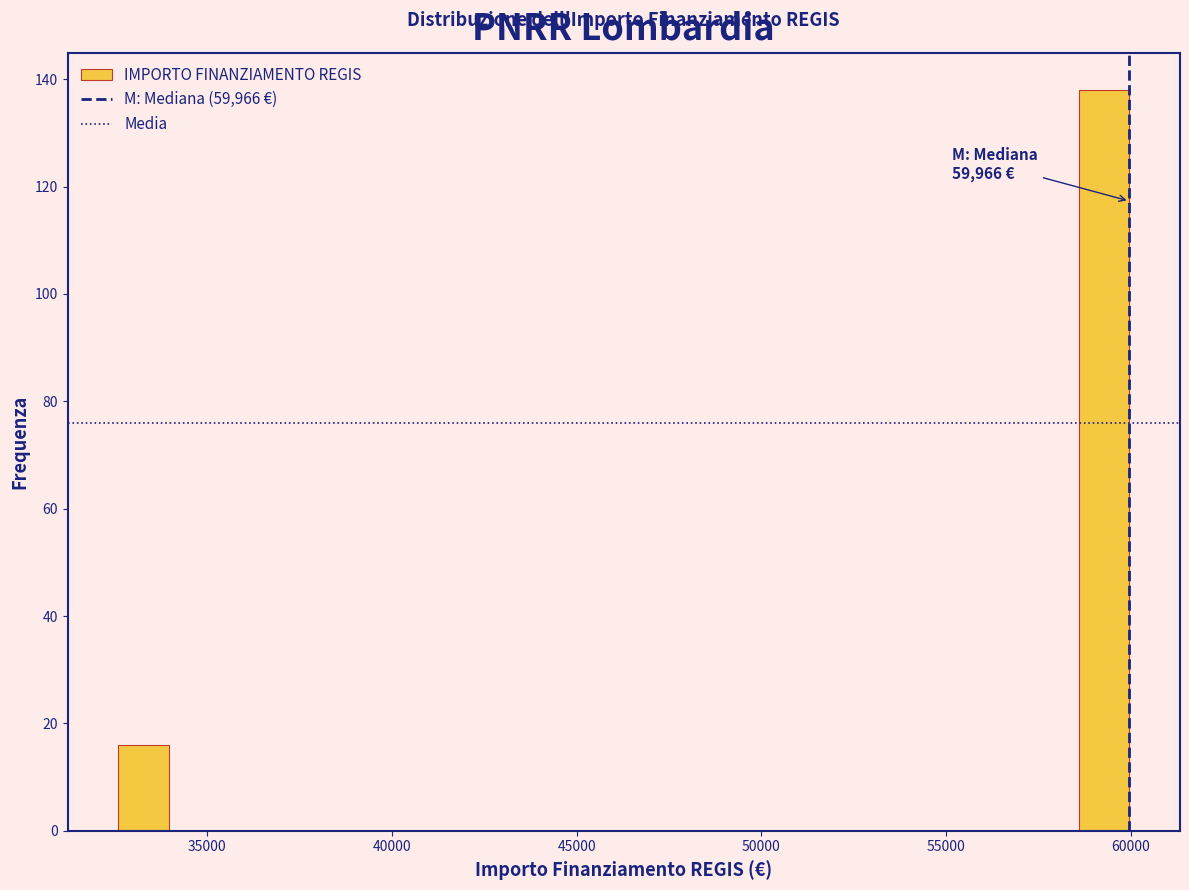

Read against the x-axis, roughly where is the centre of the tallest bar?

59500